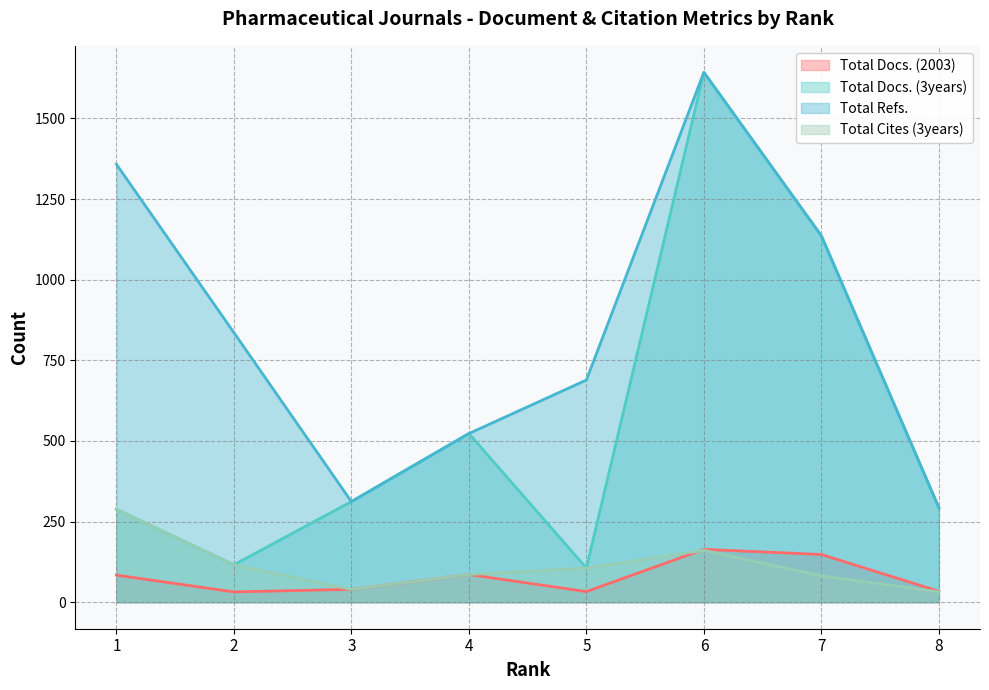

What is the value of the Total Cites (3years) point at the 8th from the left?

32